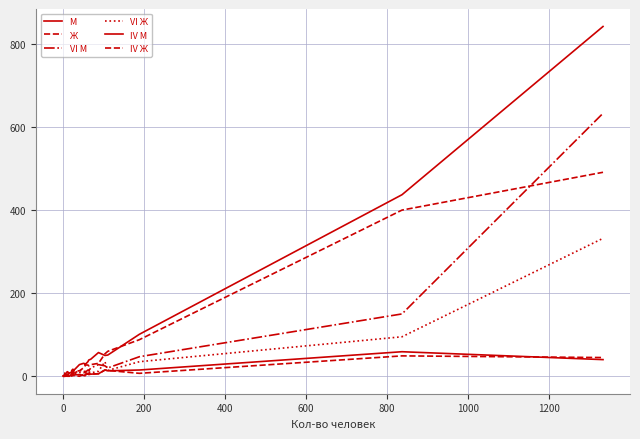

True or false: Ж and IV Ж cross at least once.

False